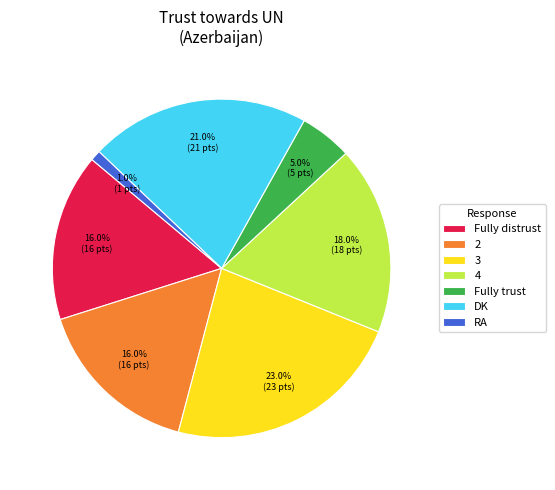

Does 3 represent more than half of the total?

No